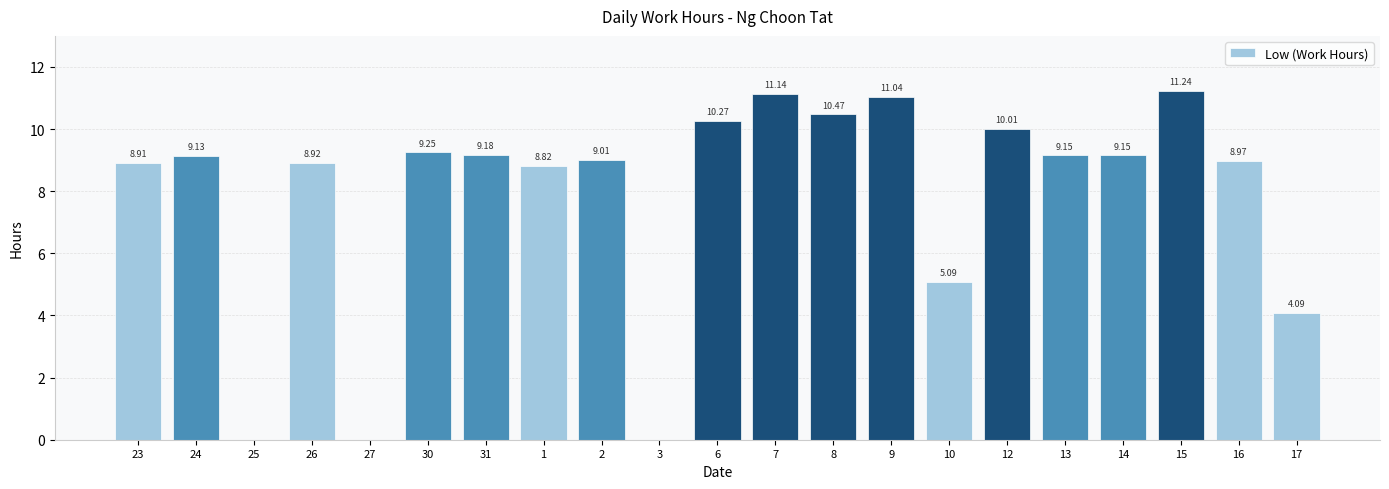

What is the sum of the values at 26 and 30?

18.2